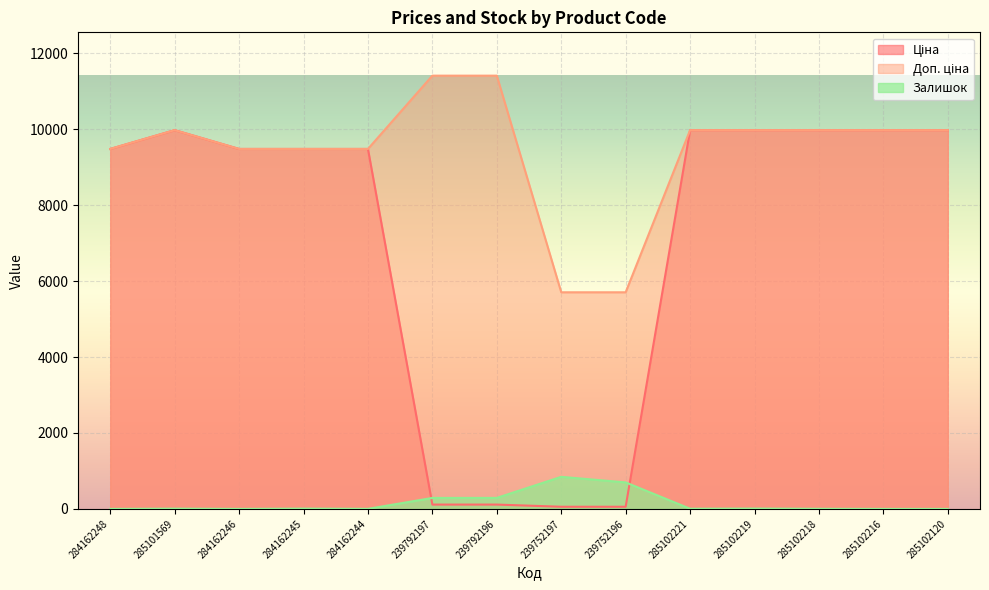

What is the difference between the maximum and second lowest values in the Ціна series?

9917.9